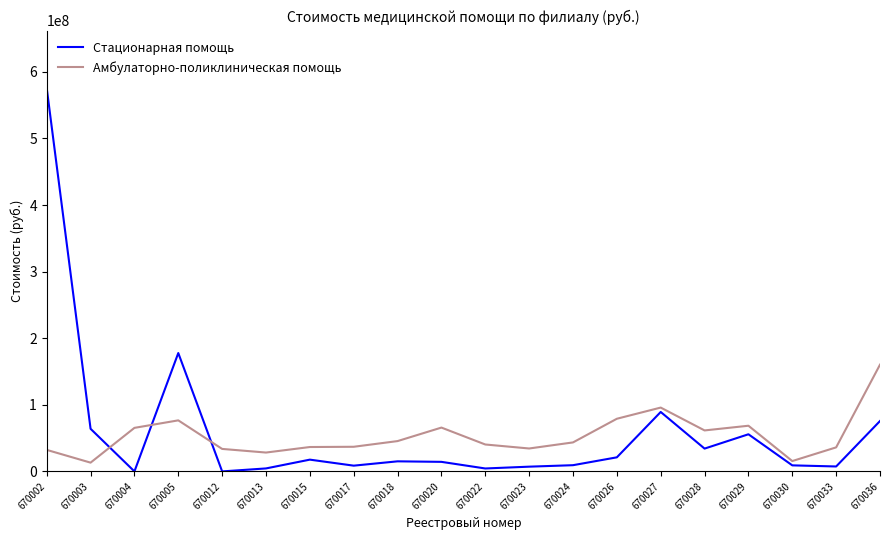

Which series has the largest range (max minus min)?

Стационарная помощь